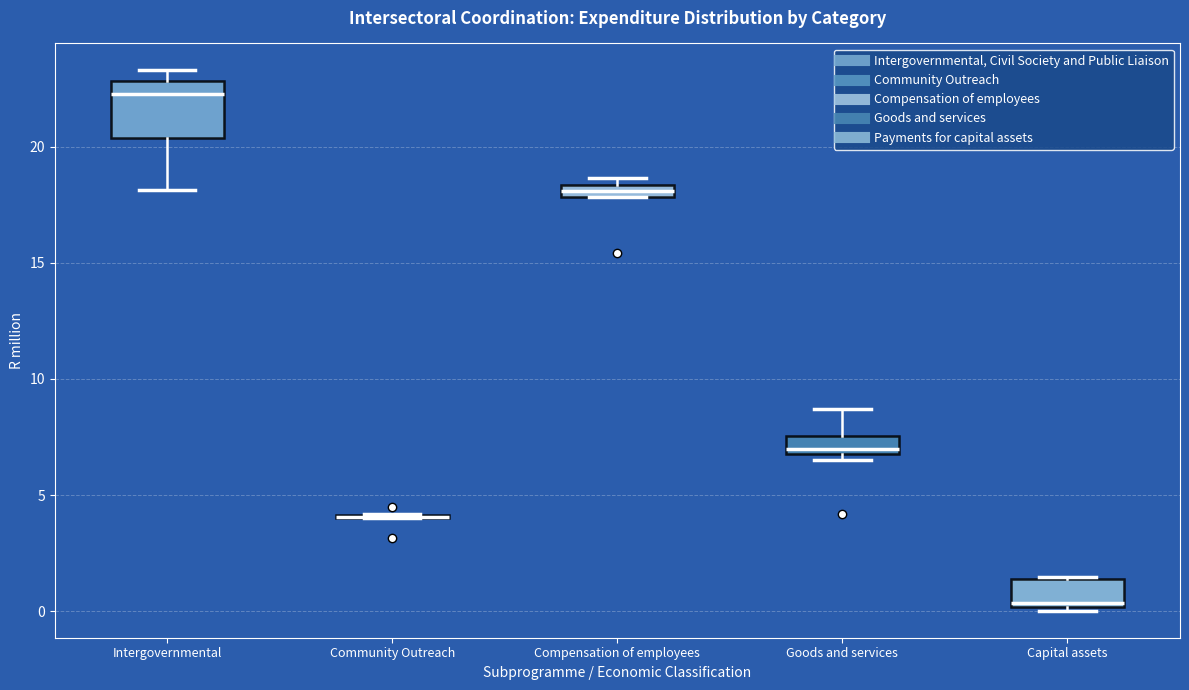

Which box is the tallest, from its lower edge to its upper edge?

Intergovernmental